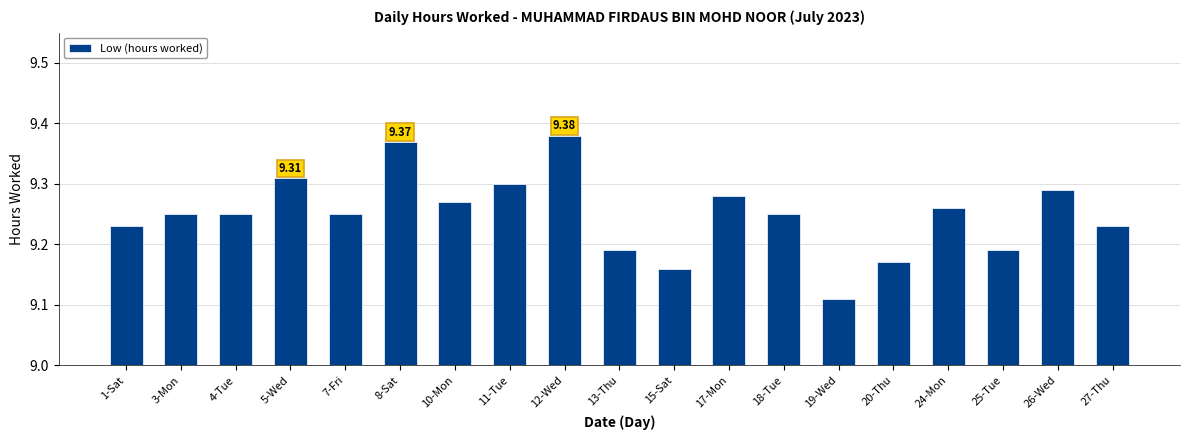

What is the difference between the second highest and minimum values?

0.3